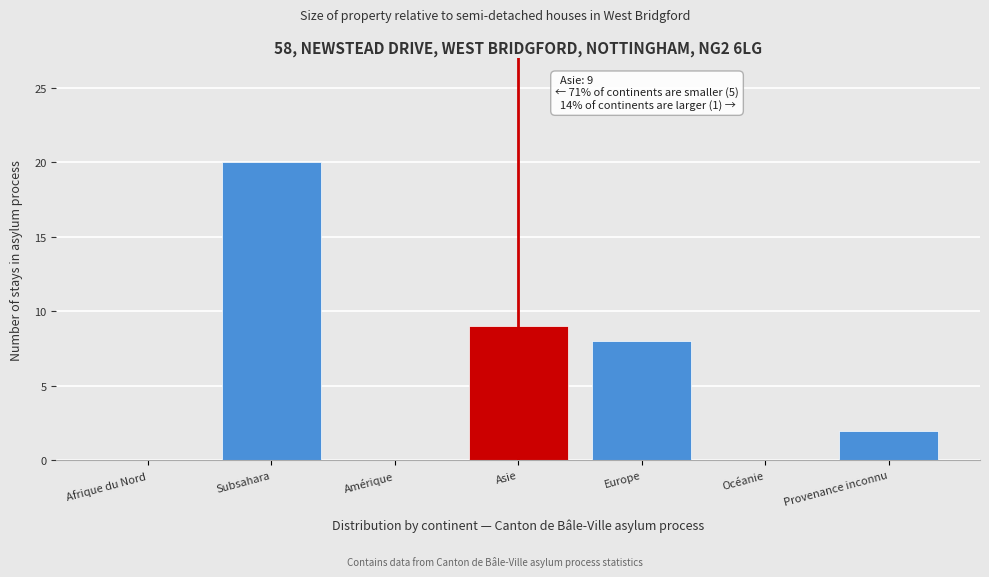

Reading left to right, list all the values displayed in this chart.

Afrique du Nord=0	Subsahara=20	Amérique=0	Asie=9	Europe=8	Océanie=0	Provenance inconnu=2